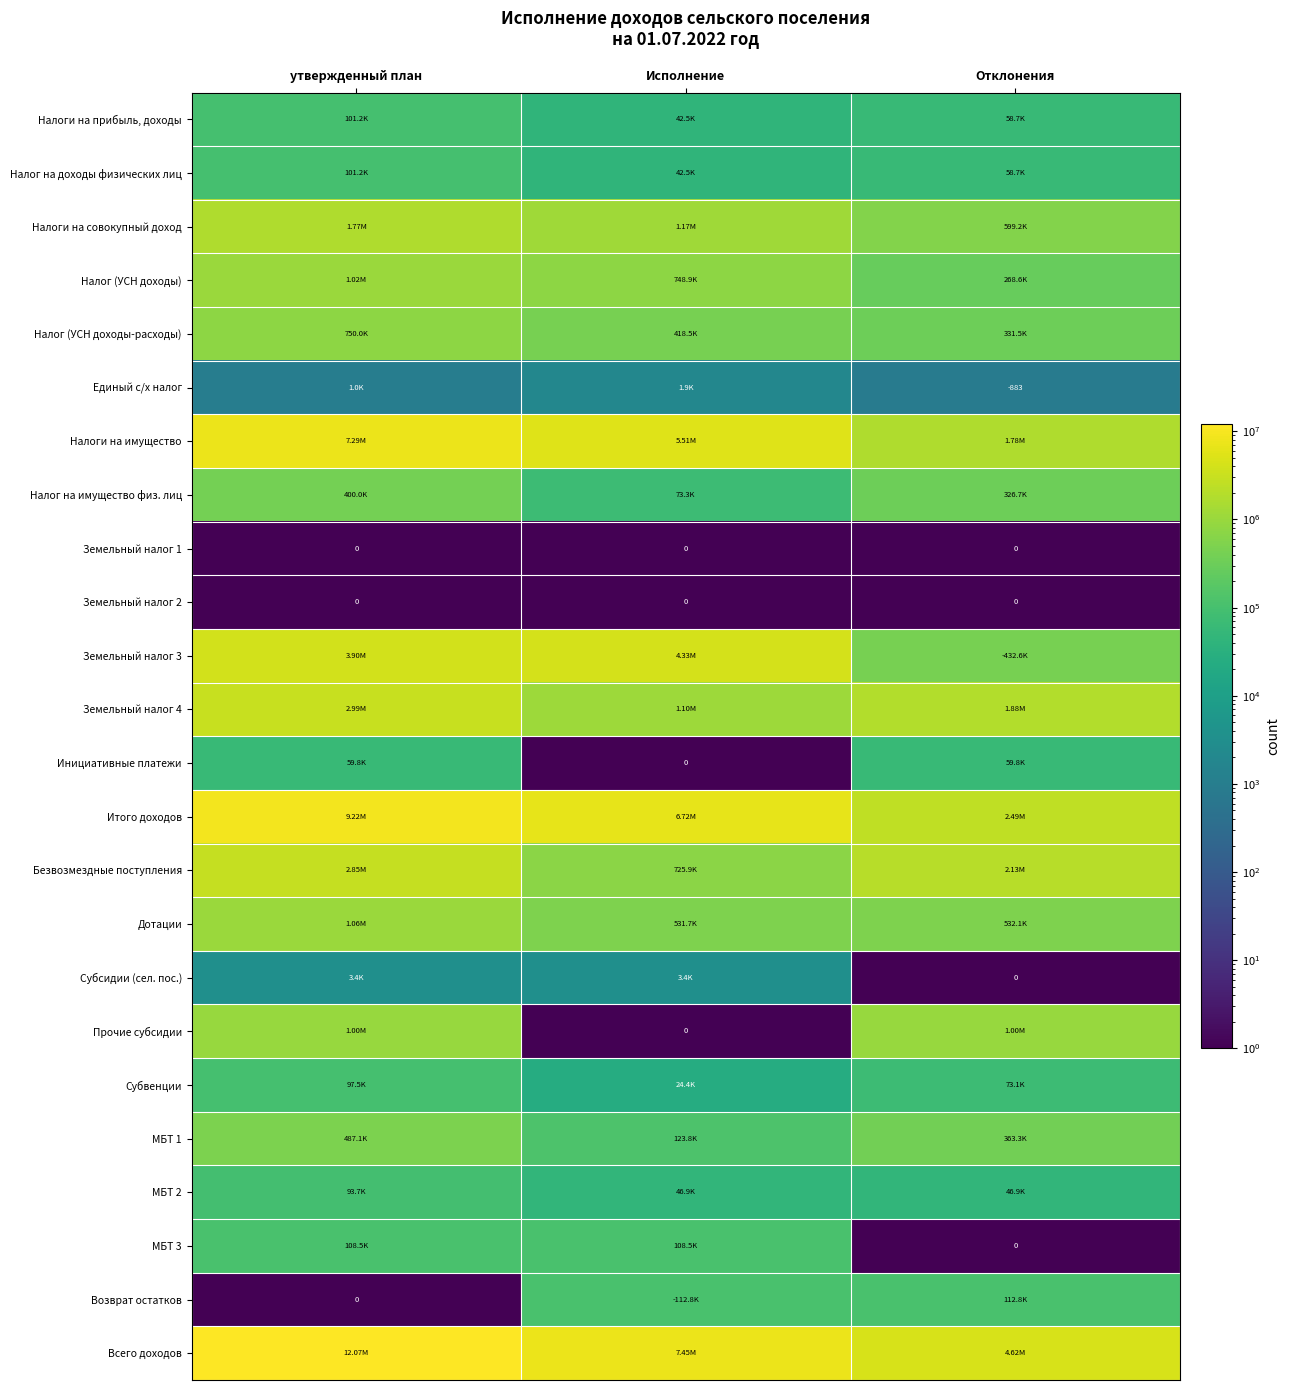

Where is Налоги на имущество nearest to the value 4531484?

Исполнение